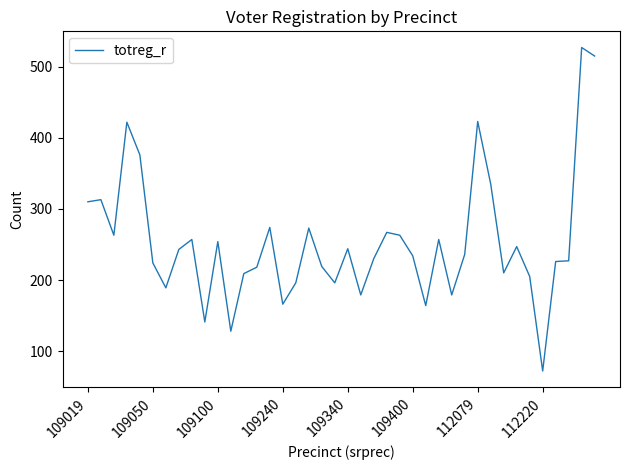

What is the minimum value shown in the chart?

72